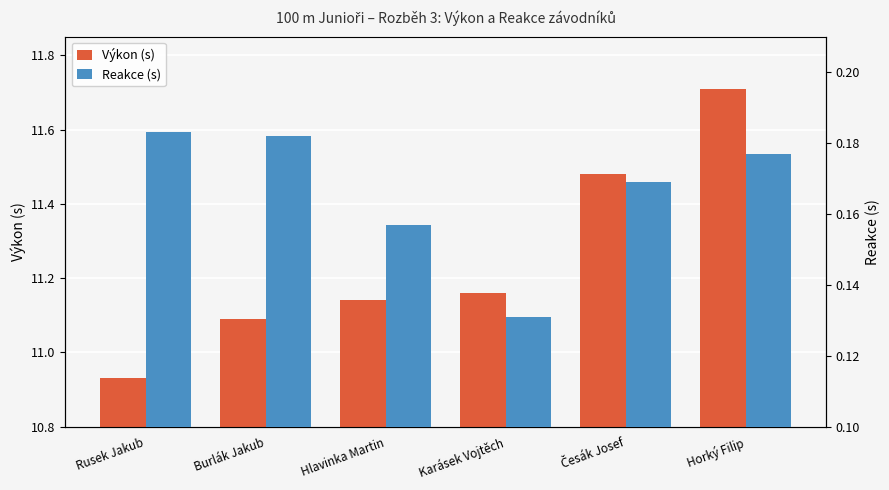

True or false: Výkon (s) has a value of 5.5 at Karásek Vojtěch.

False